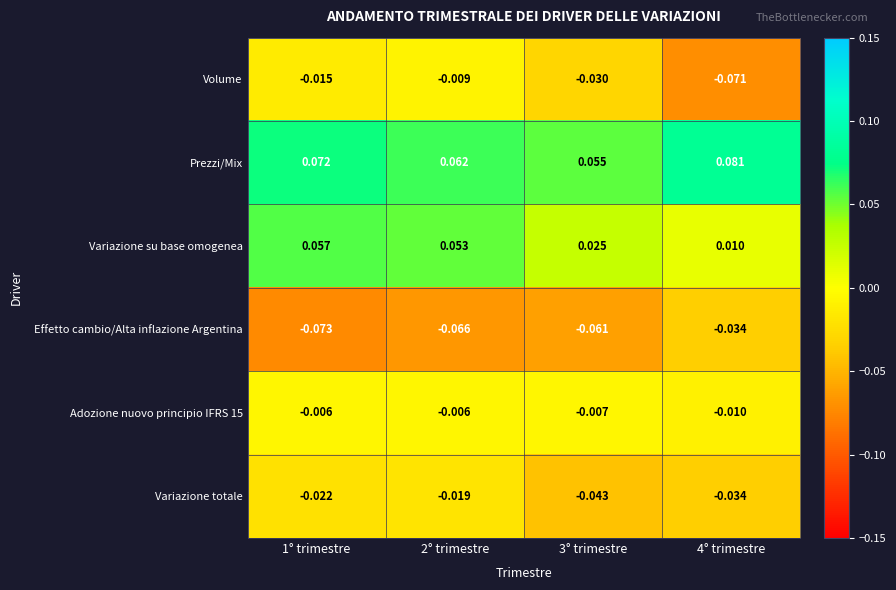

Which series changed the most between 1° trimestre and 2° trimestre?

Prezzi/Mix